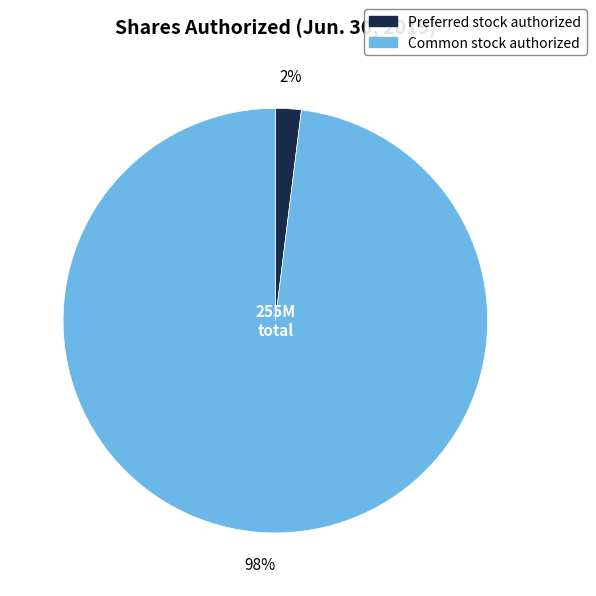

Is there a majority slice in this chart?

Yes